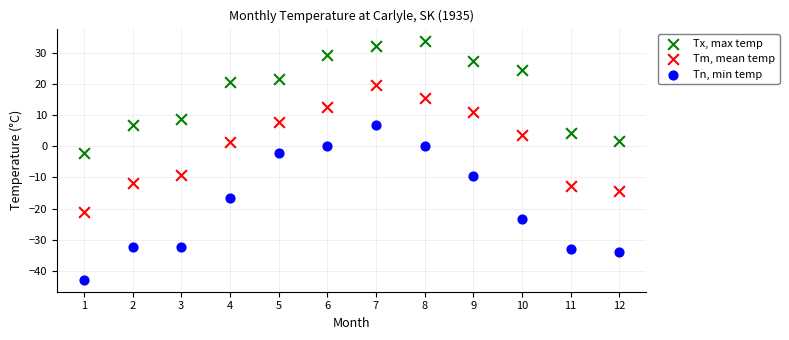

What are all the series names shown in the legend?

Tx, max temp, Tm, mean temp, Tn, min temp